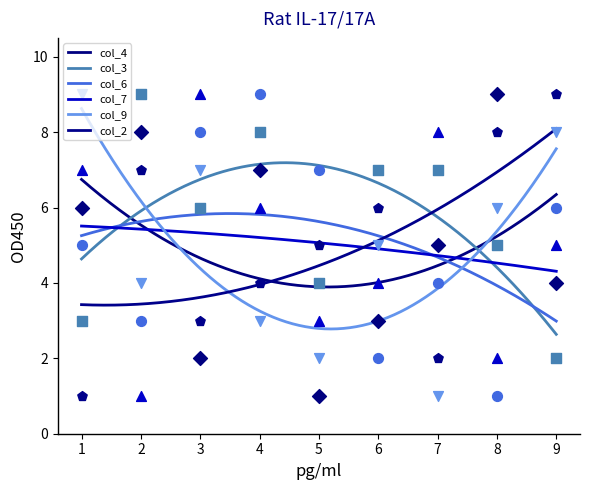

What are all the series names shown in the legend?

col_4, col_3, col_6, col_7, col_9, col_2